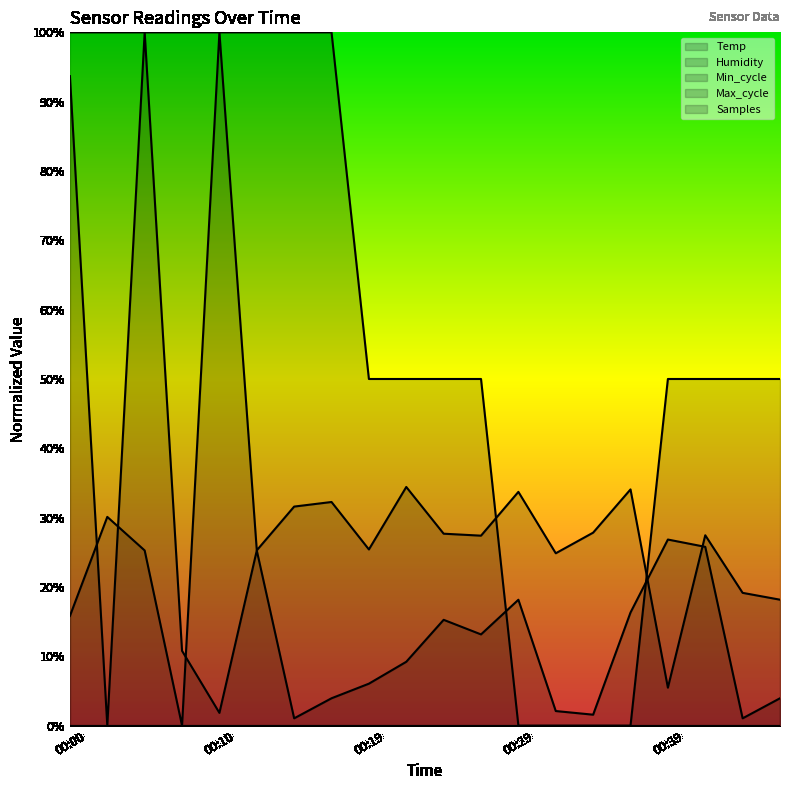

True or false: Samples has a value of 0.1 at 00:39.

True